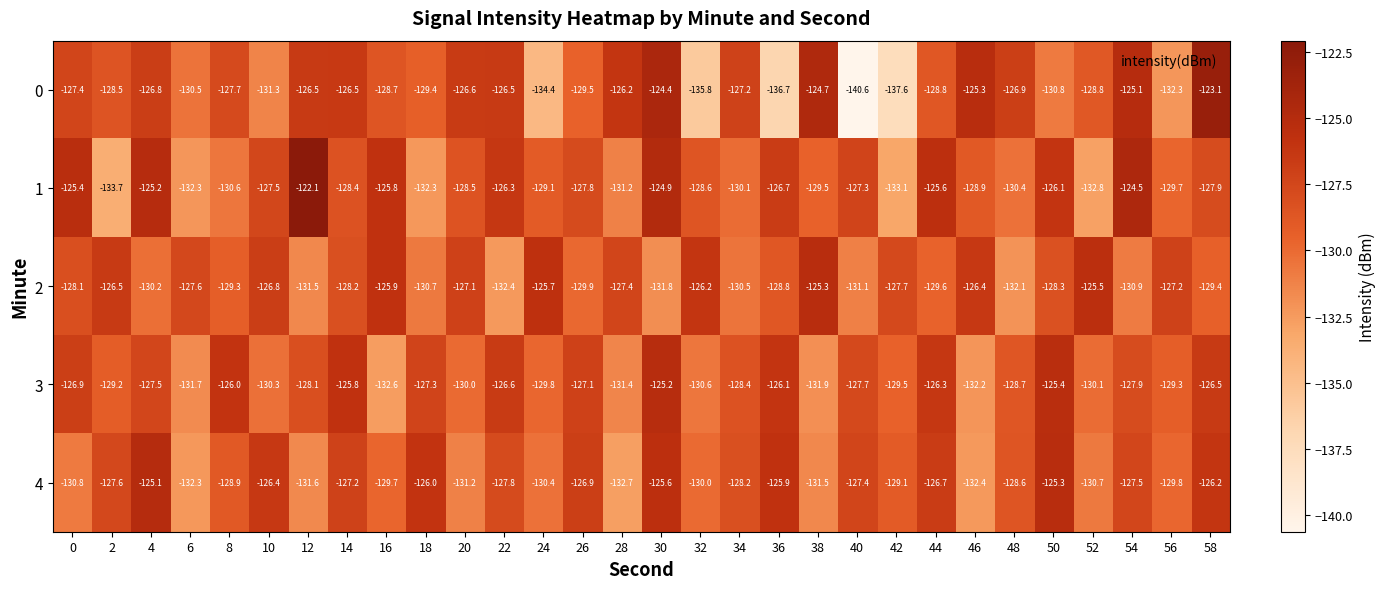

What is the difference between the 3 values at 36 and 50?

0.7